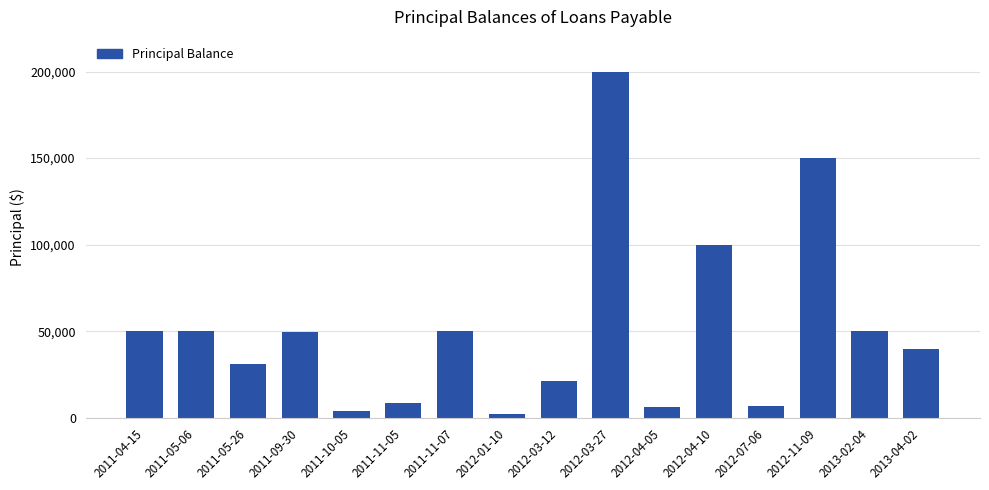

The value at 2012-11-09 is 150000. True or false?

True